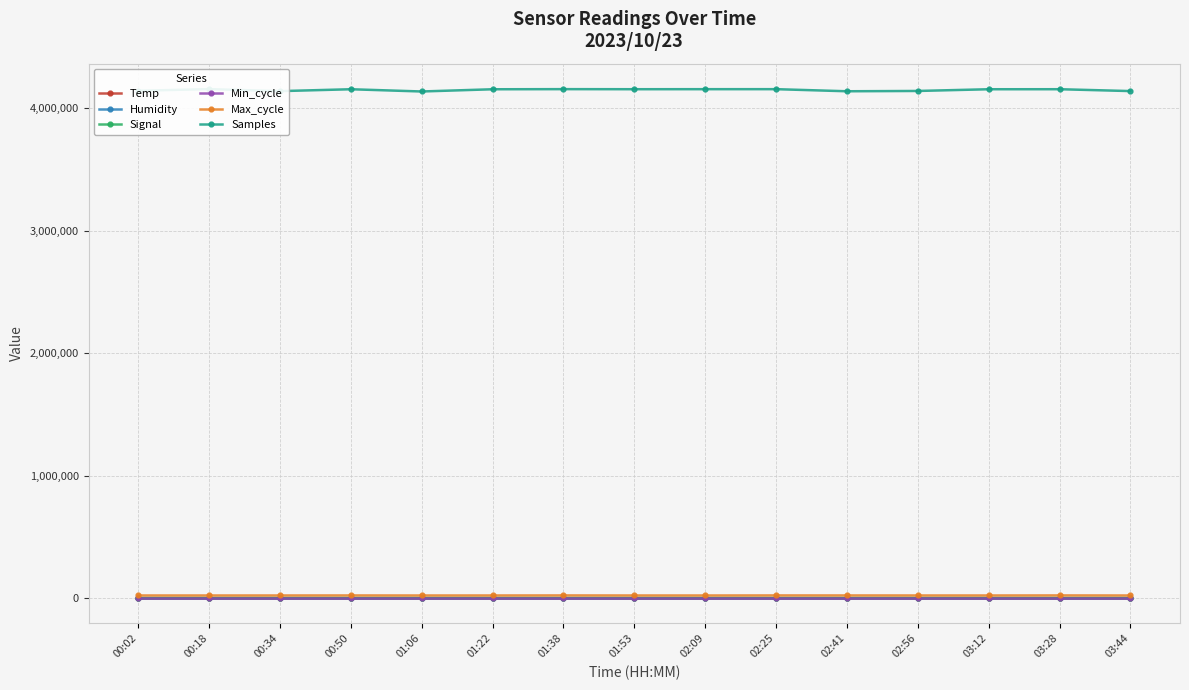

At which label does Humidity reach its minimum?

00:02